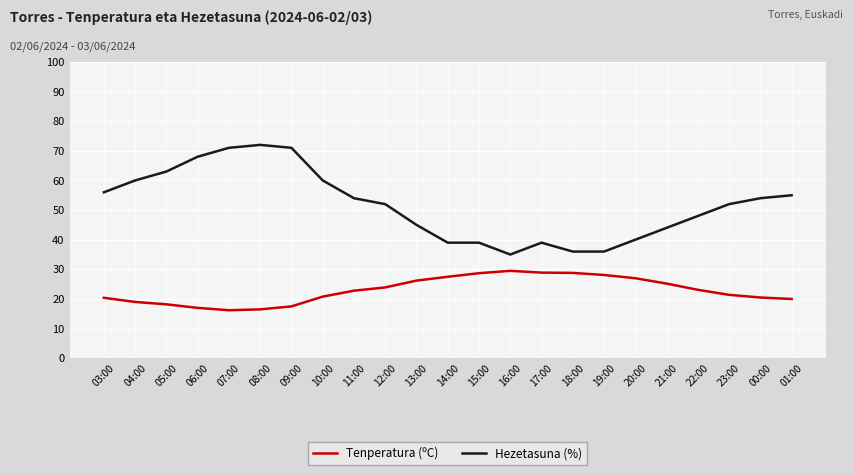

What is the difference between the Tenperatura (ºC) values at 13:00 and 06:00?

9.2